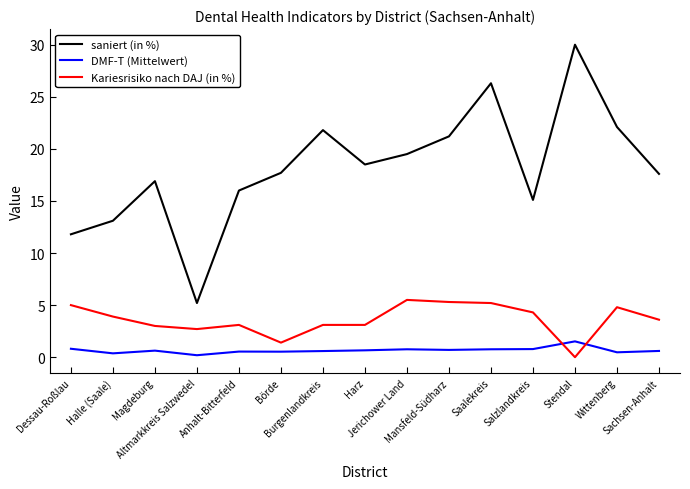

Where is the first local maximum for Kariesrisiko nach DAJ (in %)?

Anhalt-Bitterfeld